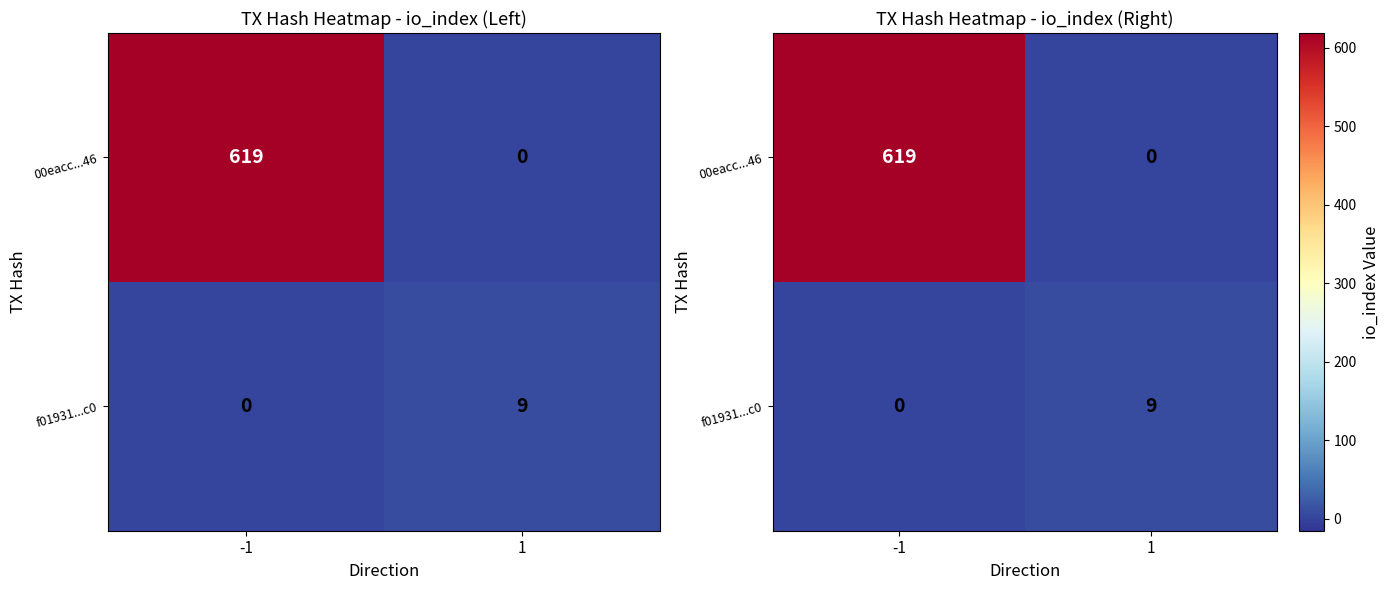

List the series in order of their overall mean, lowest first.

f01931...c0, 00eacc...46